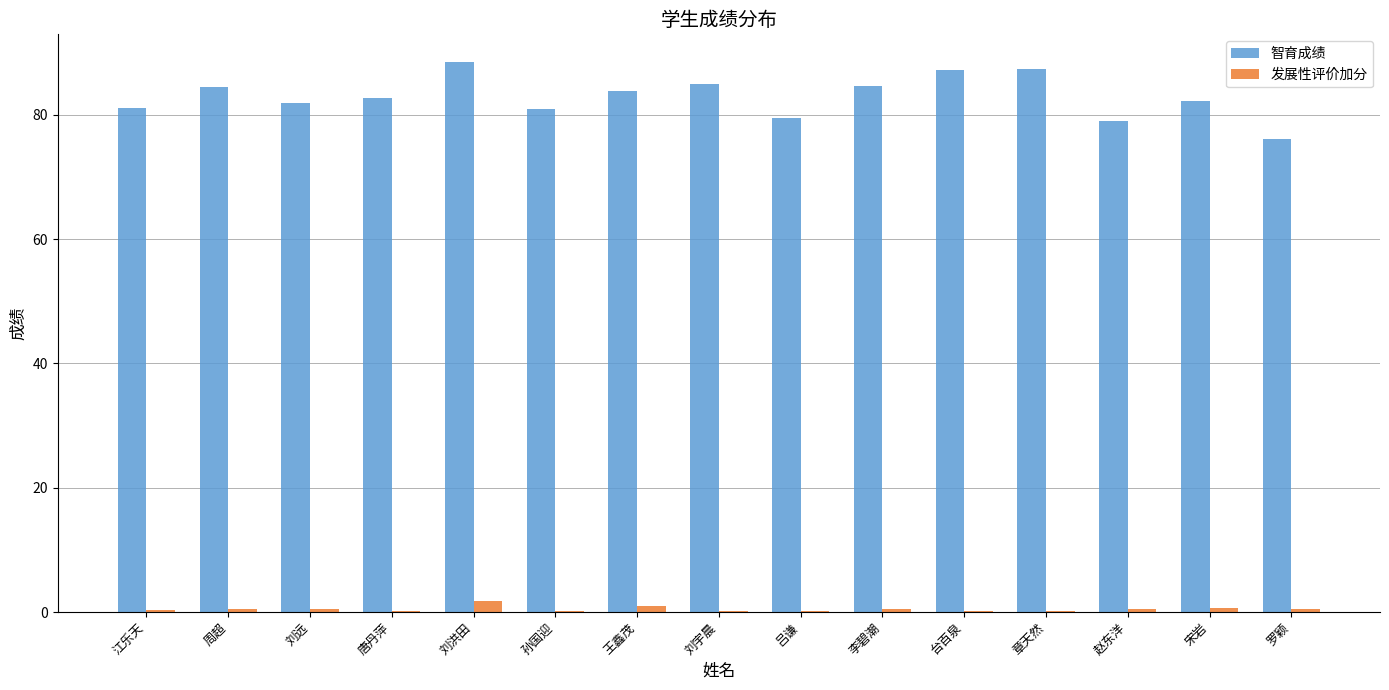

What is the sum of all 智育成绩 values?

1244.3